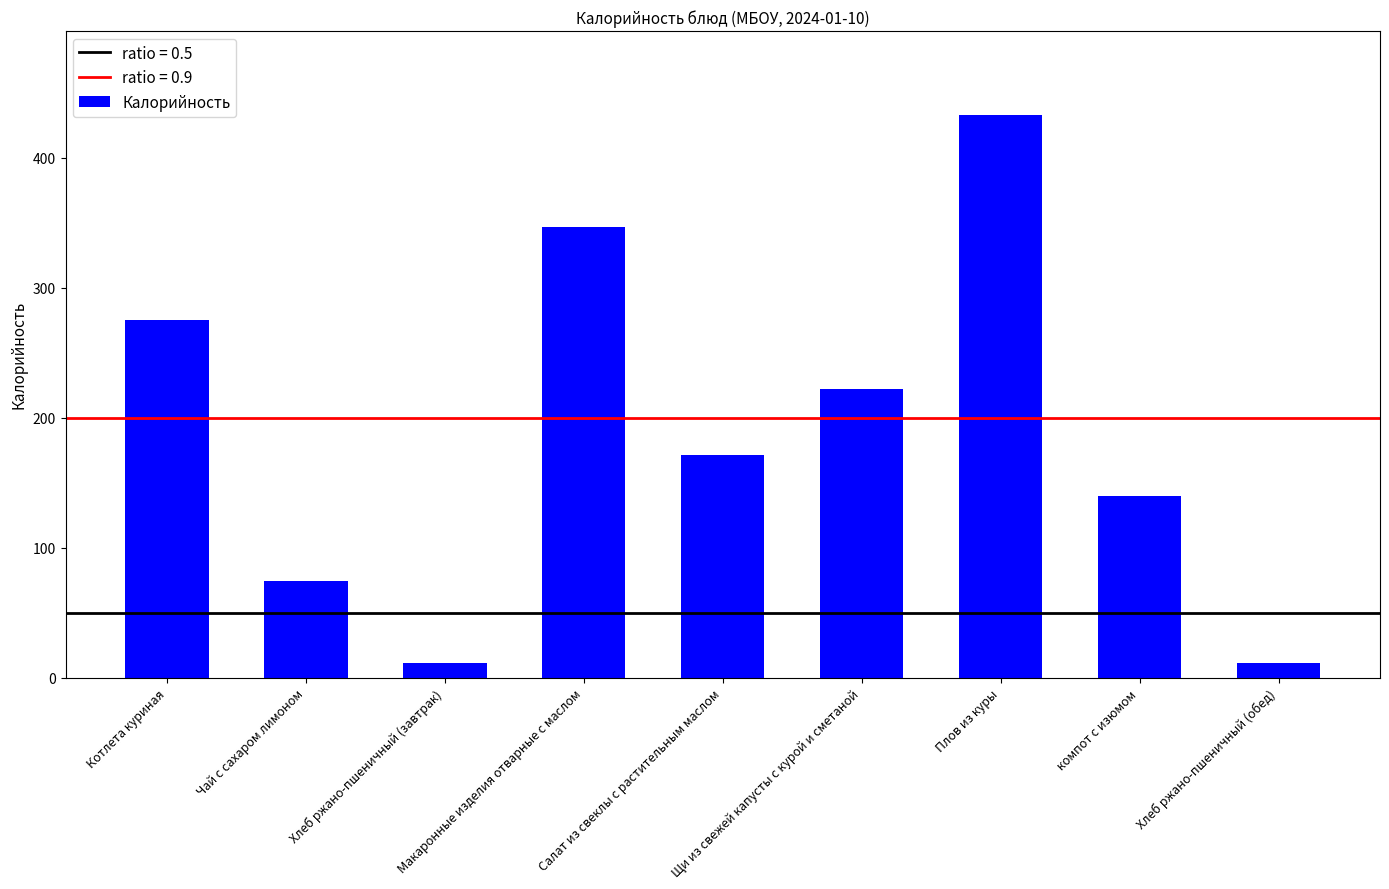

What is the approximate value at Салат из свеклы с растительным маслом?

171.6